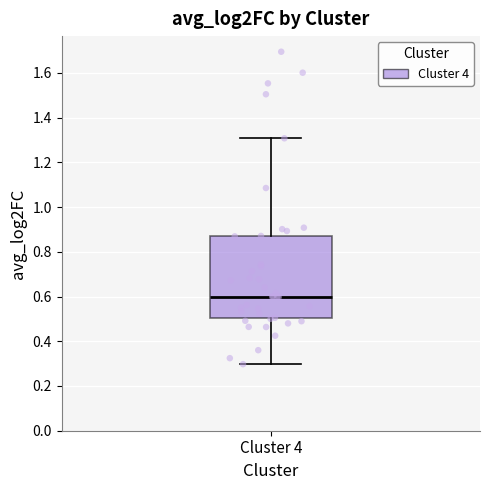

Transcribe this box plot: give where the median line is, the range the box spans, and where the two whiskers end, as read against the y-axis. The values are not printed on the chart, so give them approximately, as read against the axis.

median 0.60, box 0.50 to 0.86, whiskers 0.30 to 1.30